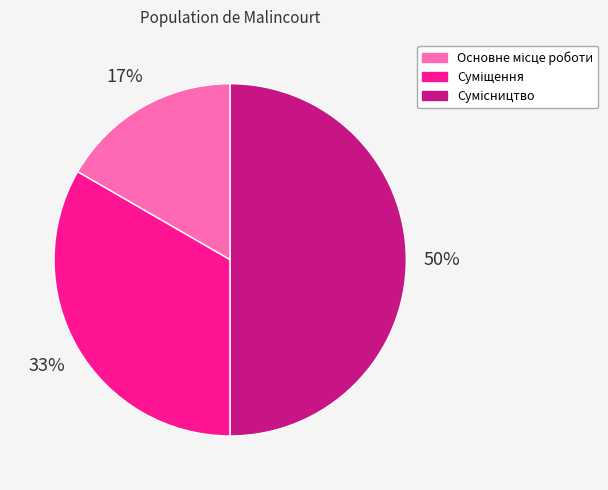

Count the number of slices in the pie.

3